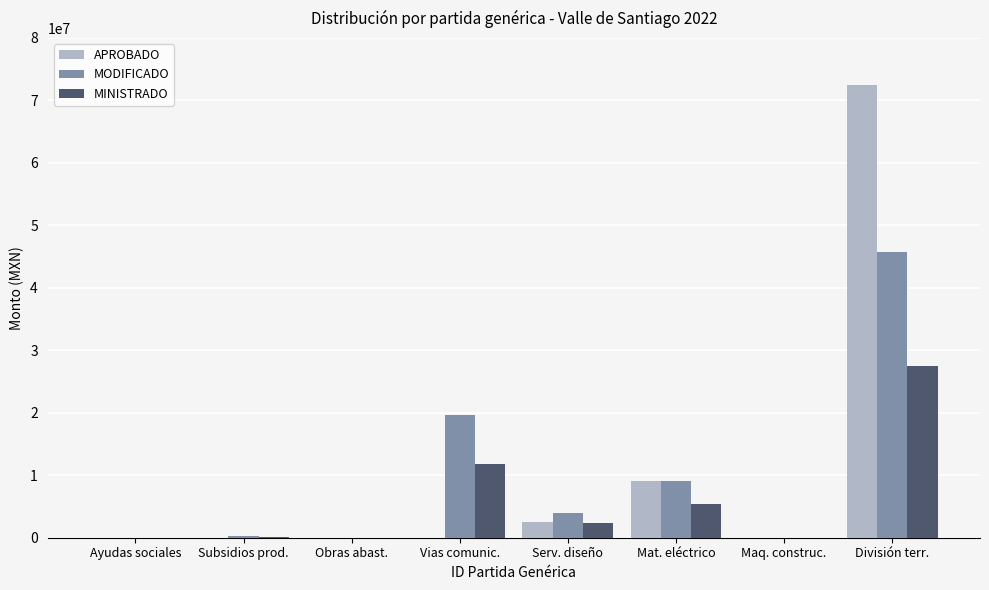

Where is MODIFICADO nearest to the value 22900000?

Vias comunic.